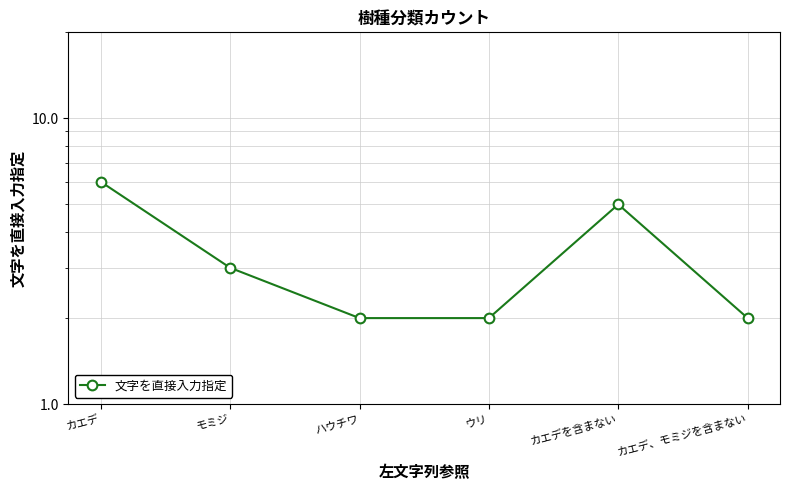

How many lines are shown in the chart?

1